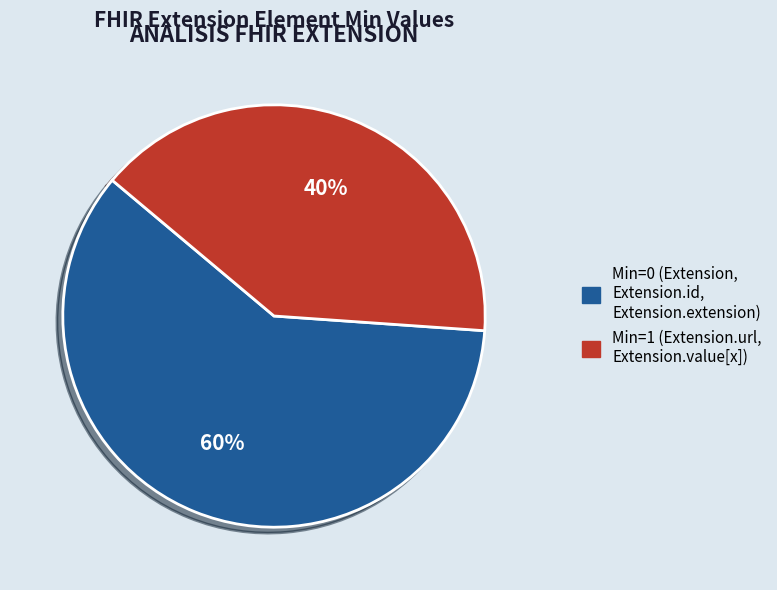

To the nearest percent, what is the difference between the largest and smallest slice percentages?

20%